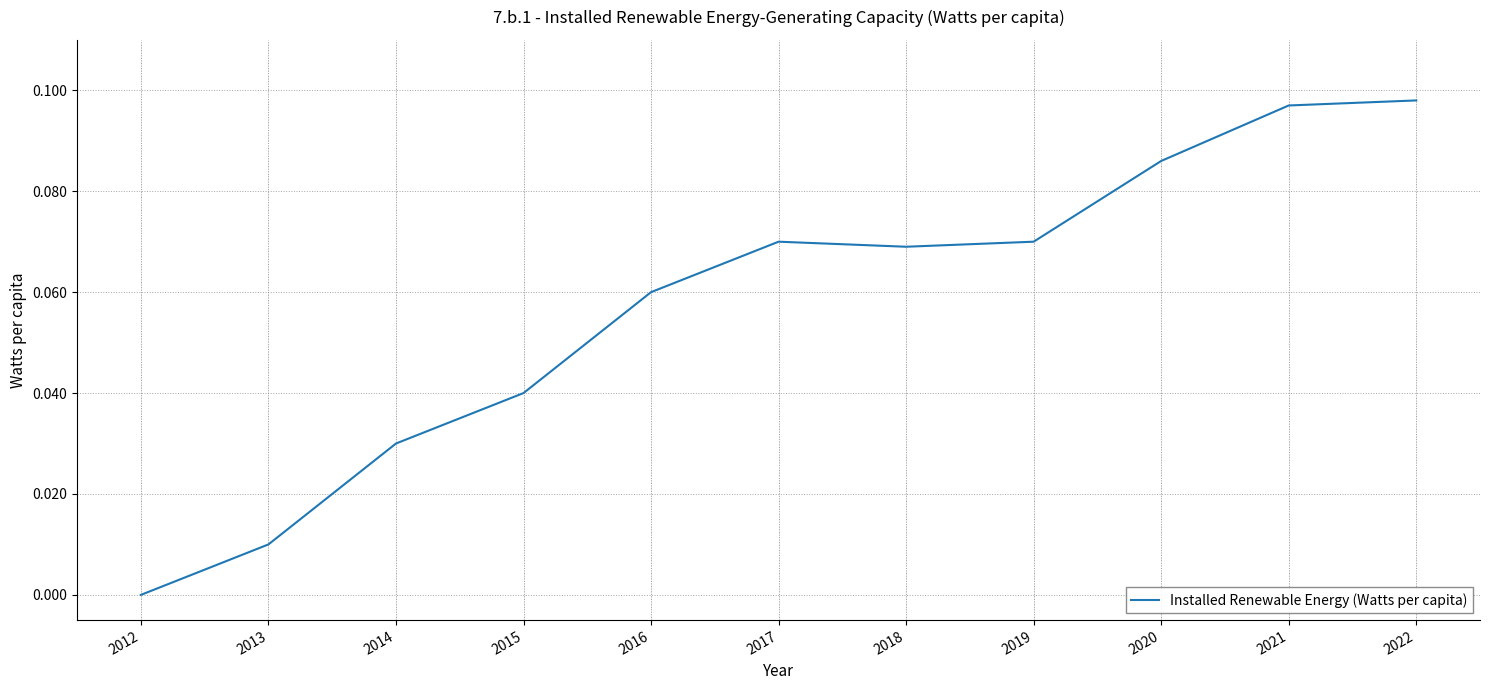

The value at 2015 is 0.0. True or false?

True